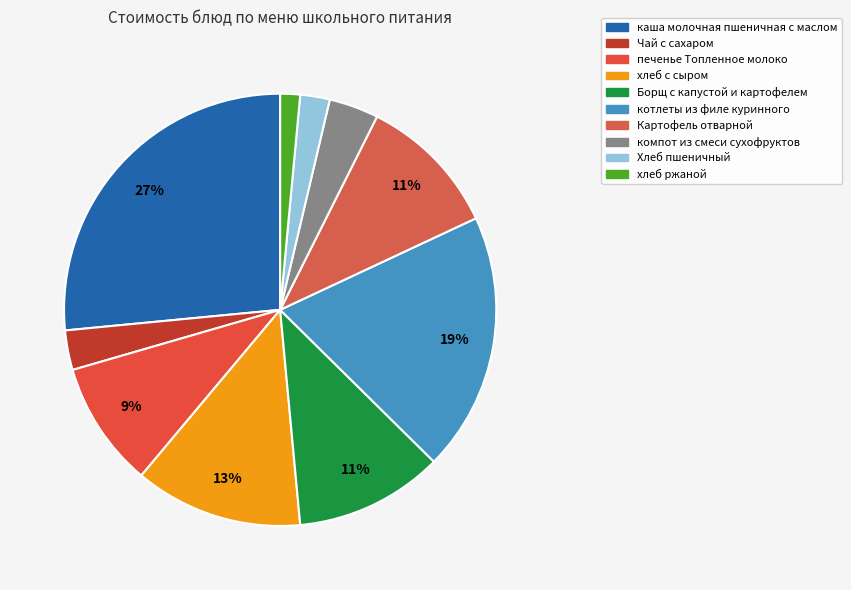

To the nearest percent, what percentage of the pie is печенье Топленное молоко?

9%